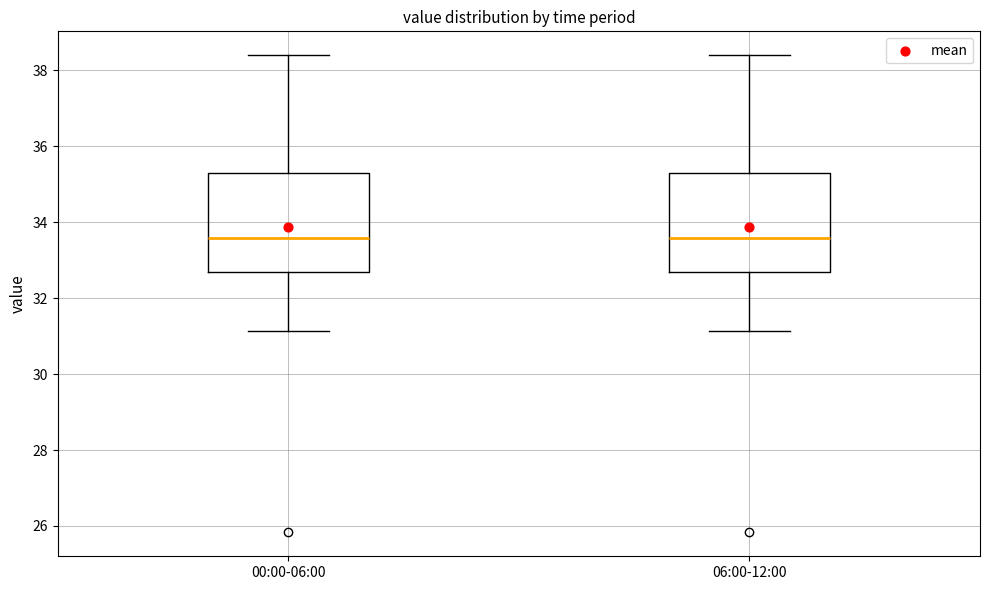

Where is the upper edge of the box for 00:00-06:00 on the y-axis? The values are not printed on the chart, so give them approximately, as read against the axis.

35.2